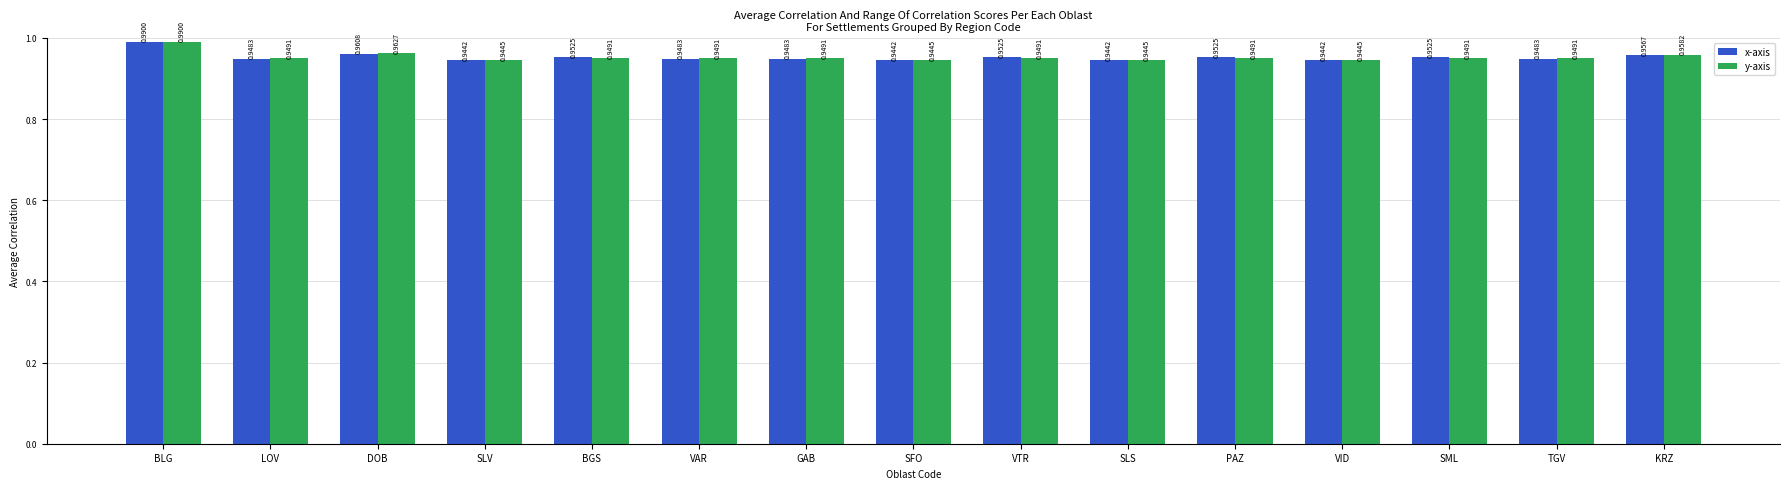

At which category does the chart reach its peak across all series?

BLG